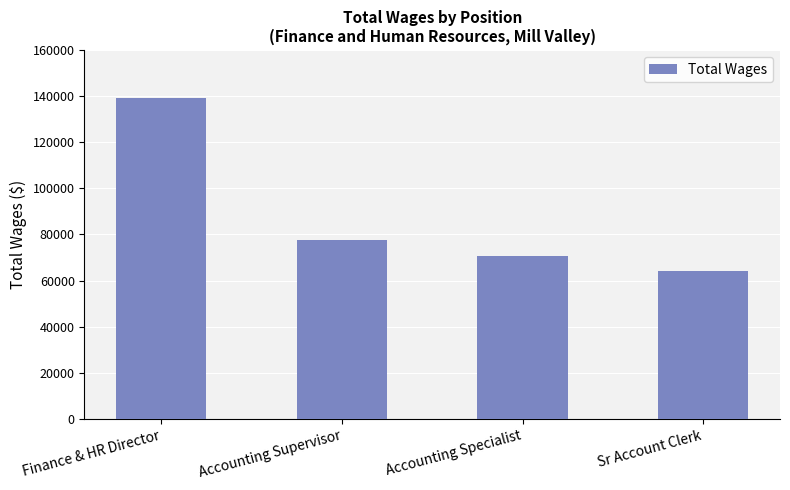

Rank the categories by value from lowest to highest.

Sr Account Clerk, Accounting Specialist, Accounting Supervisor, Finance & HR Director